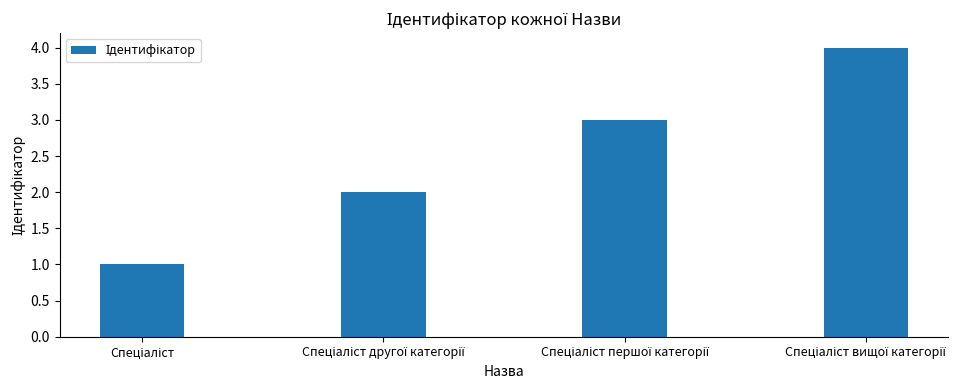

What is the maximum value shown in the chart?

4